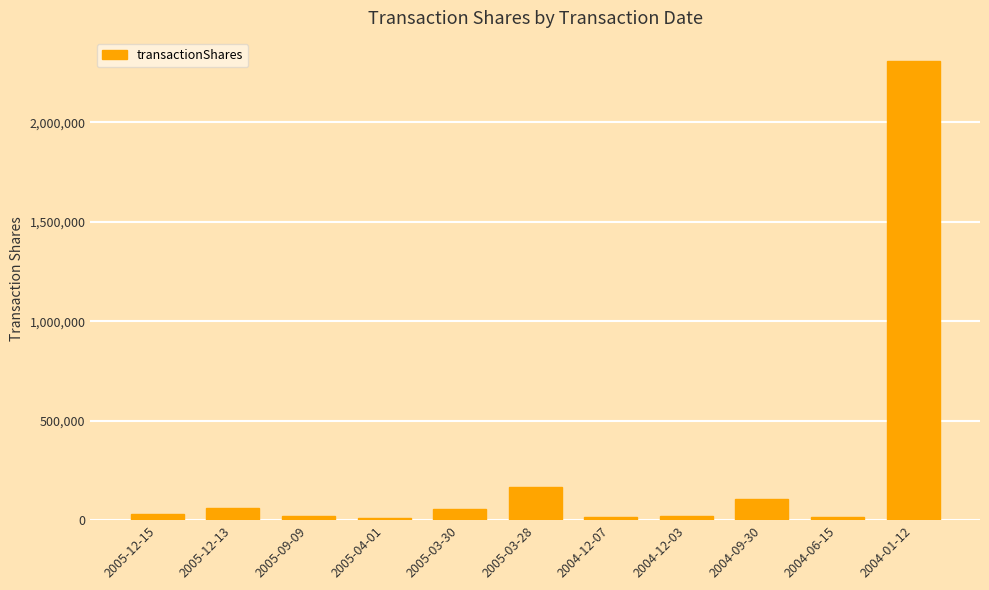

What is the label of the 6th bar from the left?

2005-03-28